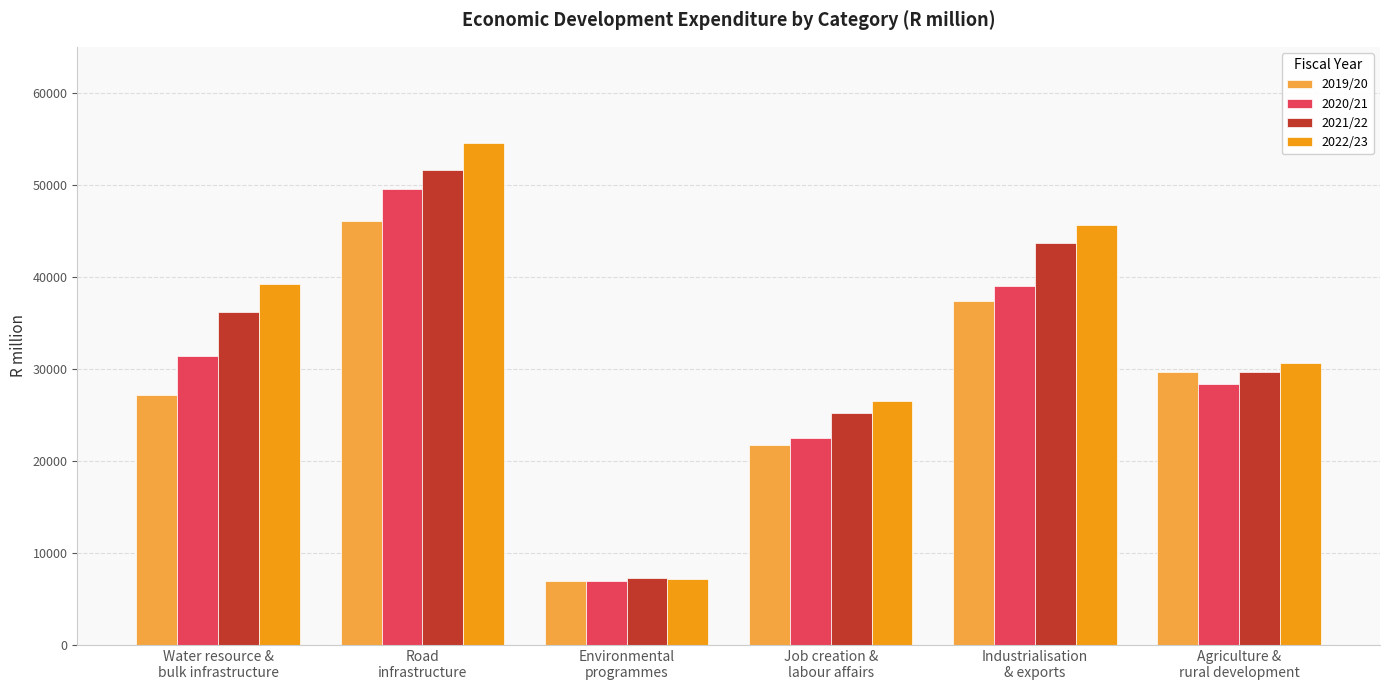

At how many categories does at least one series exceed 22918?

5